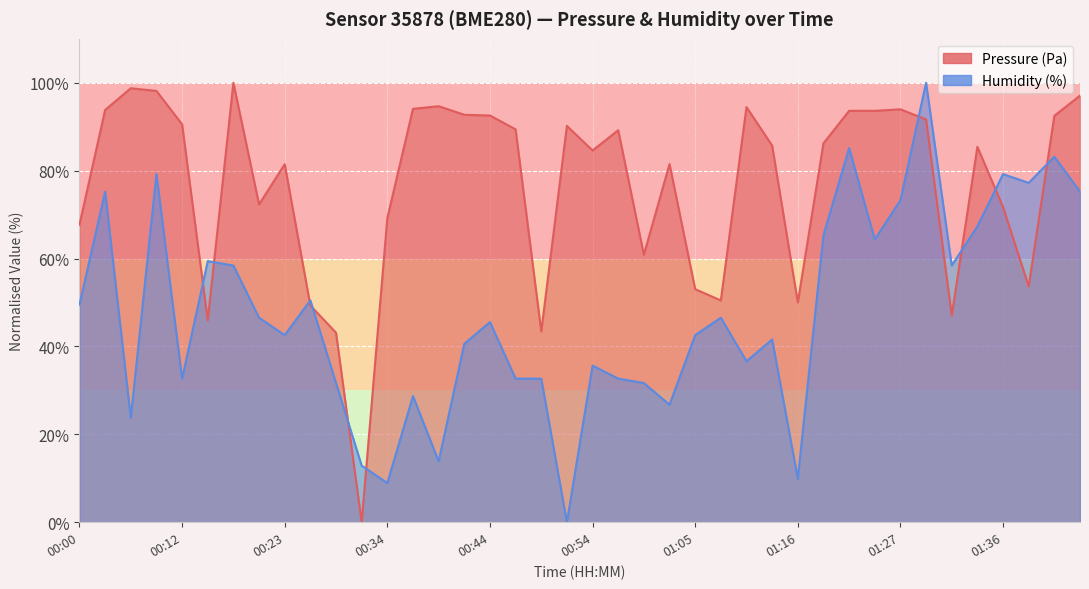

In pressure, how many points are higher than both neighbors (excluding endpoints)?

10